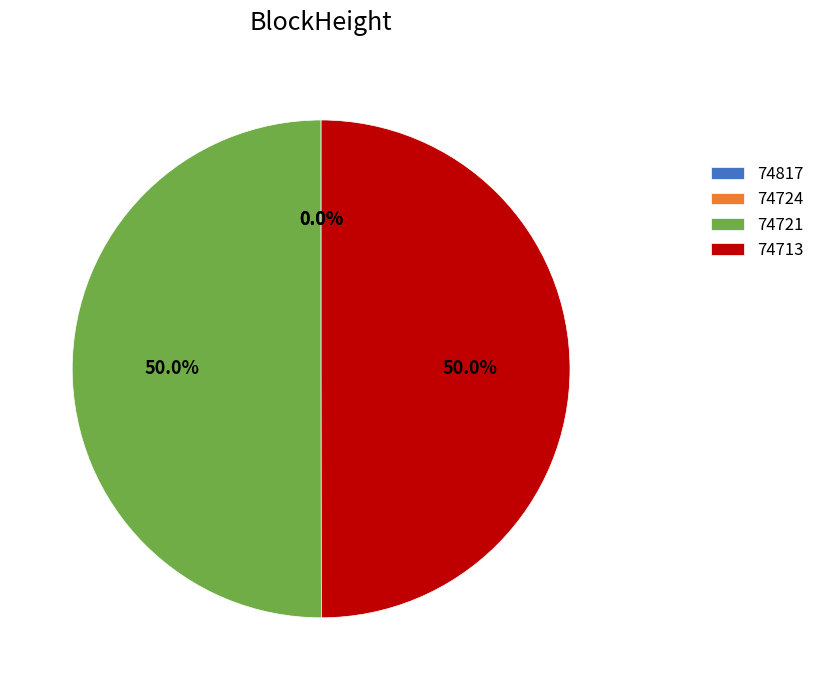

Is there a majority slice in this chart?

Yes